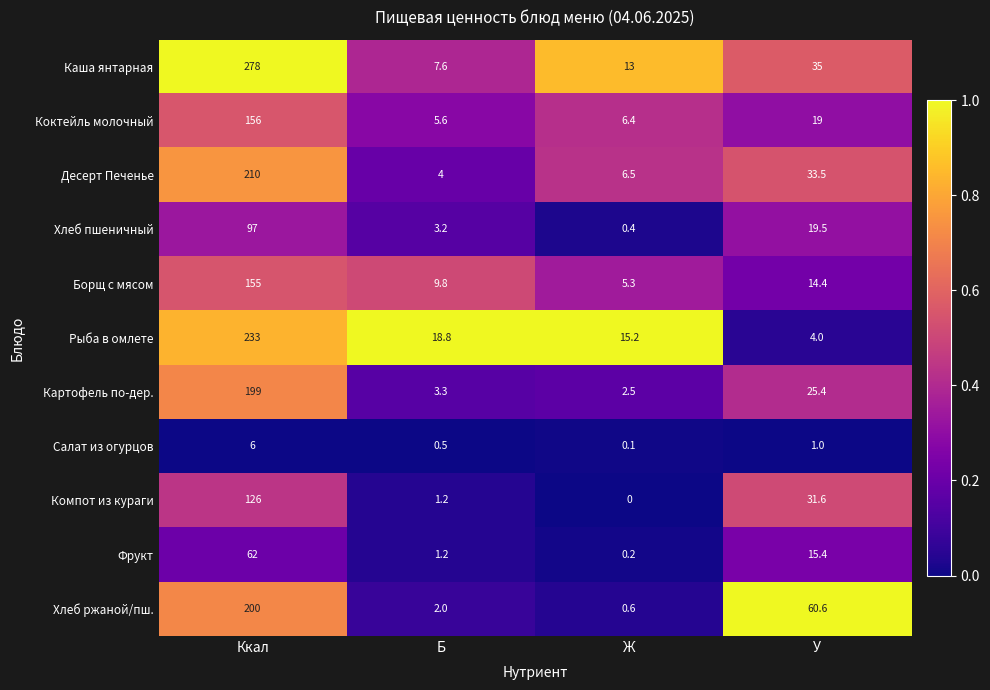

Which series has the largest total across all categories?

Каша янтарная